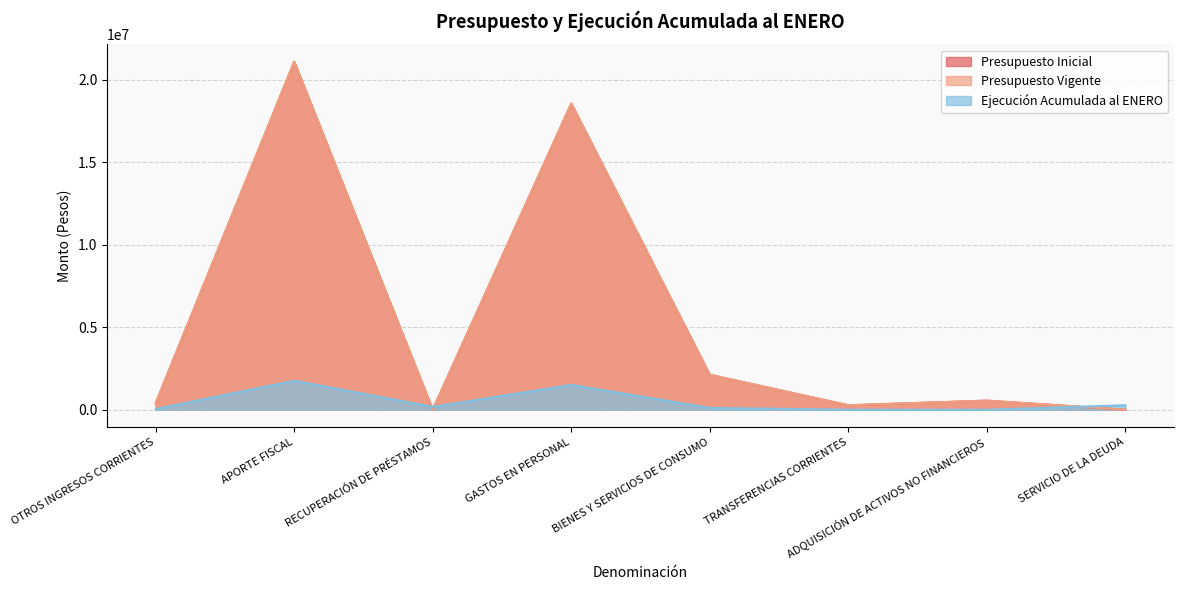

Does the chart display data point markers on the line(s)?

No